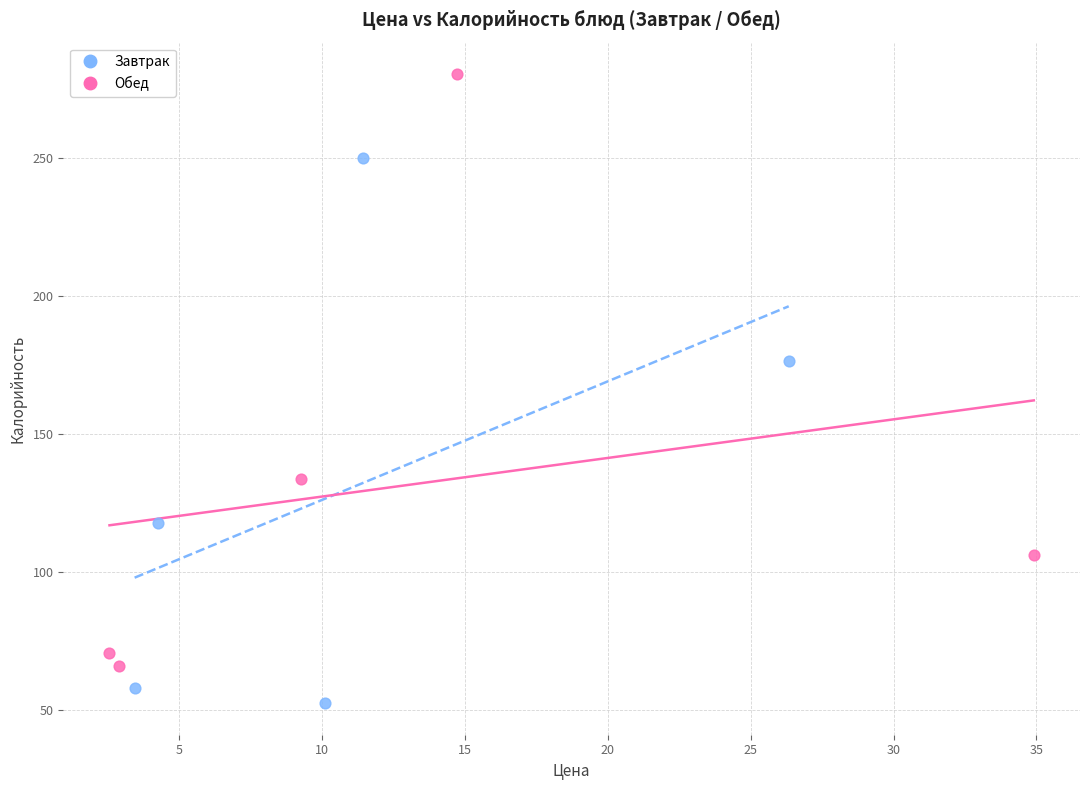

Which series contains the highest Y value?

Обед